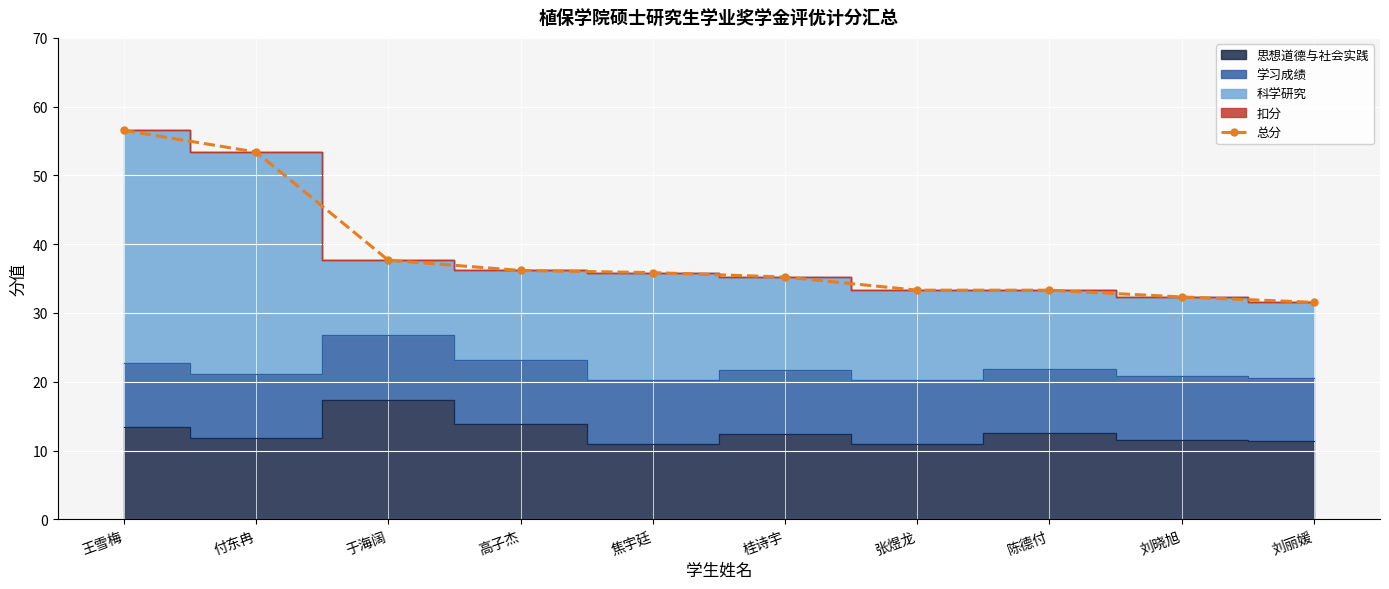

What is the difference between the maximum and minimum values?

25.0